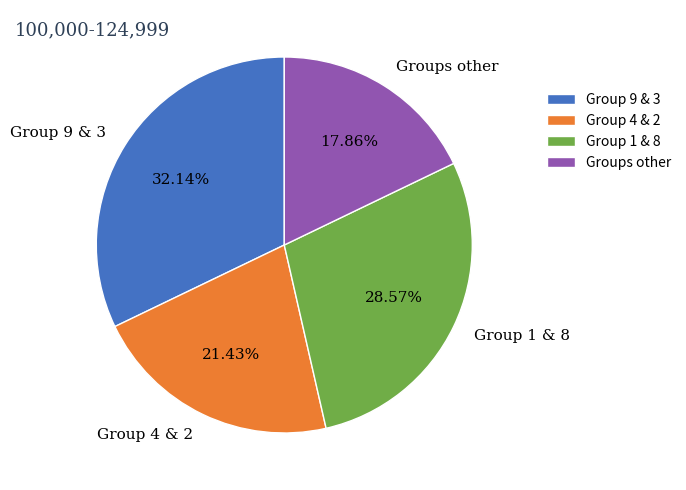

What is the smallest slice in the pie chart?

Groups other